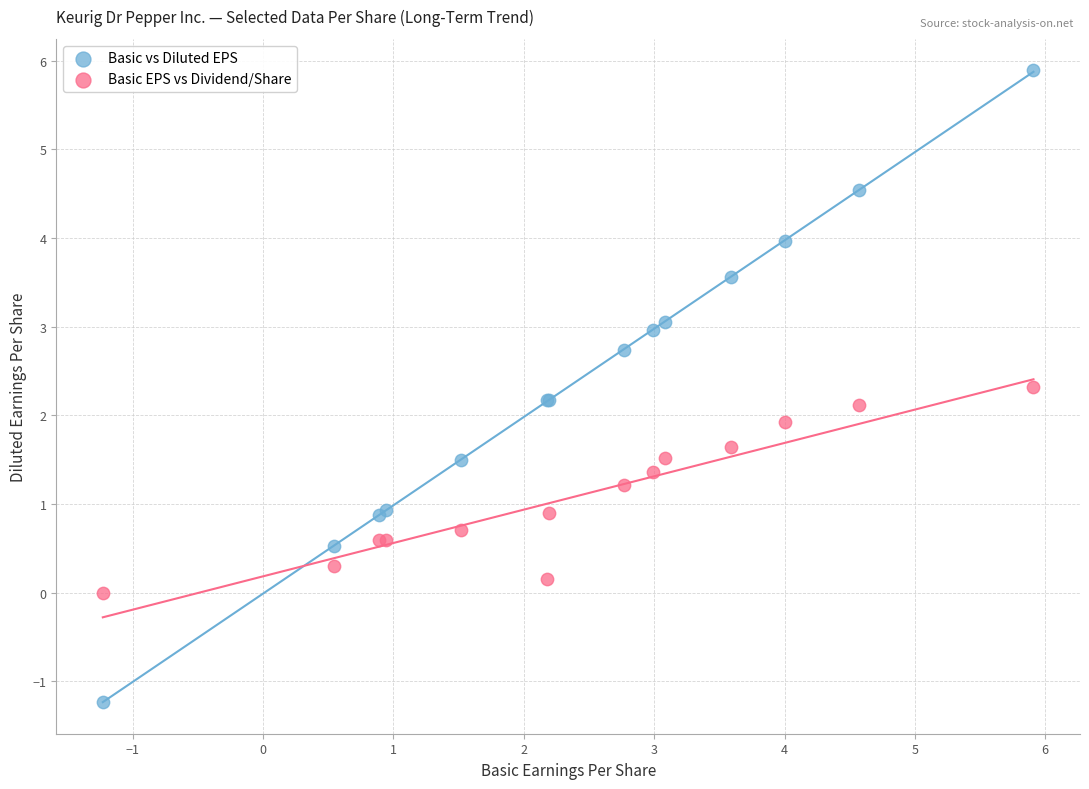

Which series has the widest spread of Y values?

Basic vs Diluted EPS